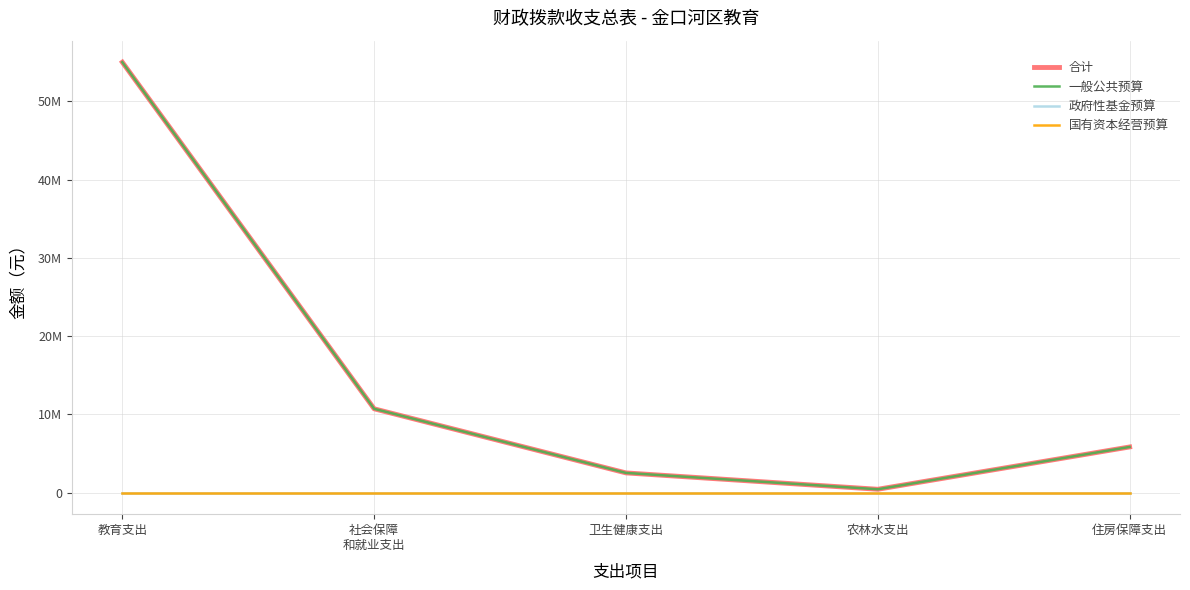

True or false: 政府性基金预算 and 合计 cross at least once.

False